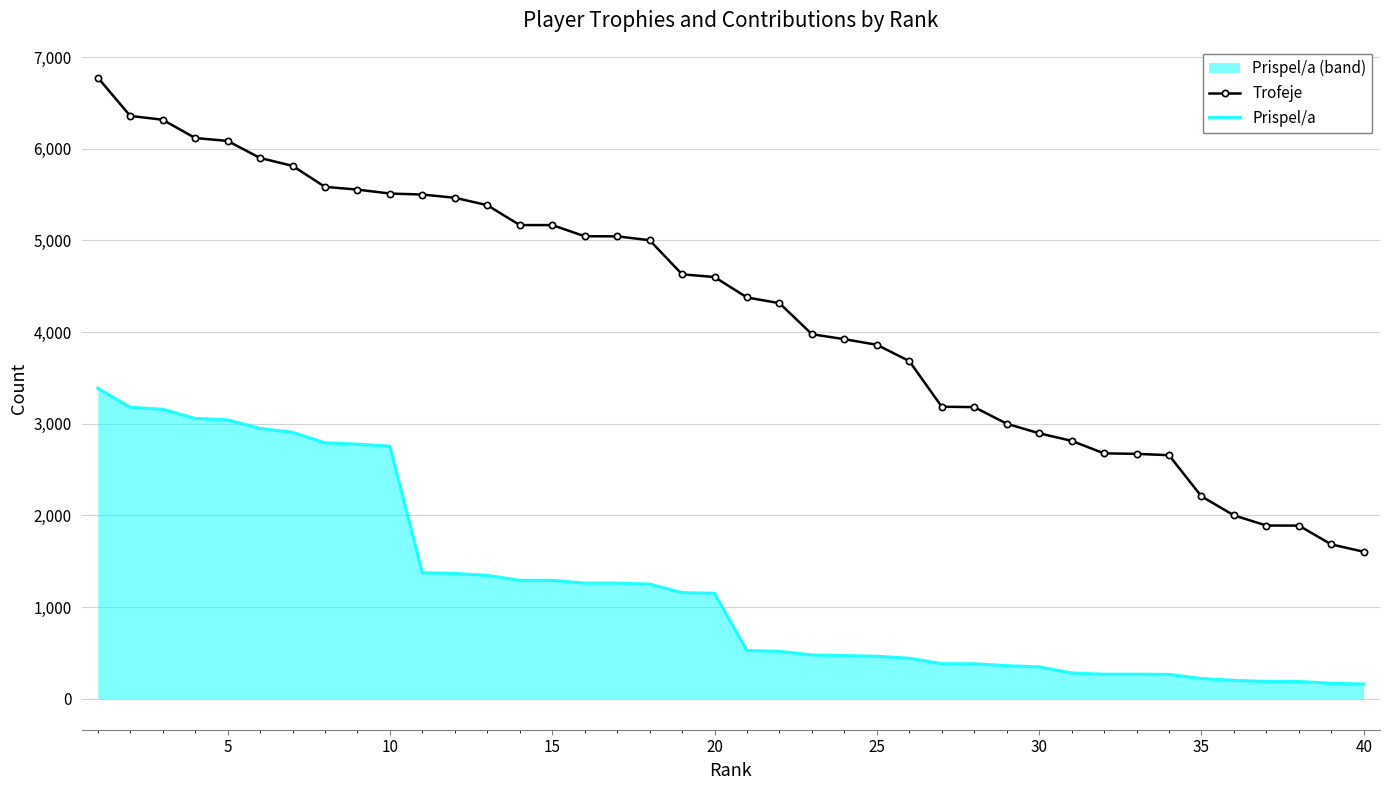

What is the difference between the maximum and minimum values in the Trofeje series?

5174